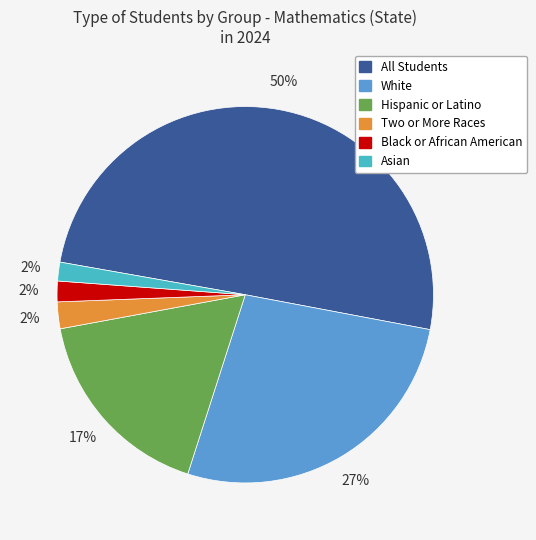

Is the sum of Black or African American and Hispanic or Latino greater than half?

No